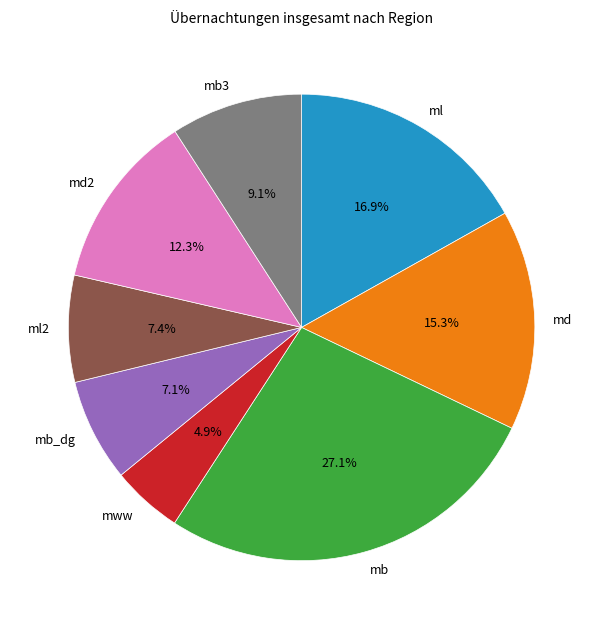

Which category has the smallest portion of the pie?

mww